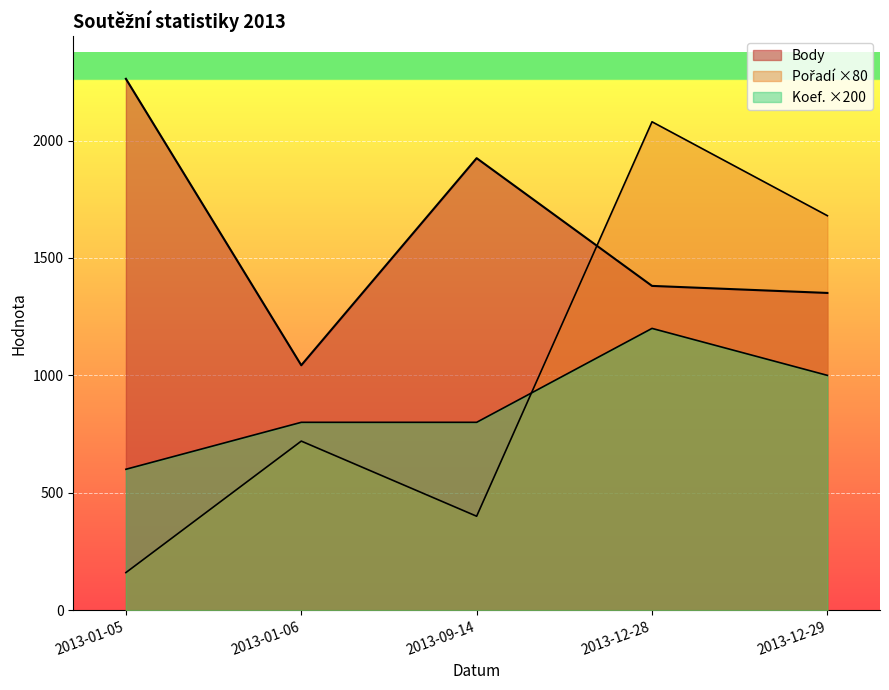

Reading left to right, what are all the values shown in this chart?

Body: 2013-01-05=2263	2013-01-06=1043	2013-09-14=1925	2013-12-28=1381	2013-12-29=1351
Pořadí: 2013-01-05=160	2013-01-06=720	2013-09-14=400	2013-12-28=2080	2013-12-29=1680
Koef.: 2013-01-05=600	2013-01-06=800	2013-09-14=800	2013-12-28=1200	2013-12-29=1000